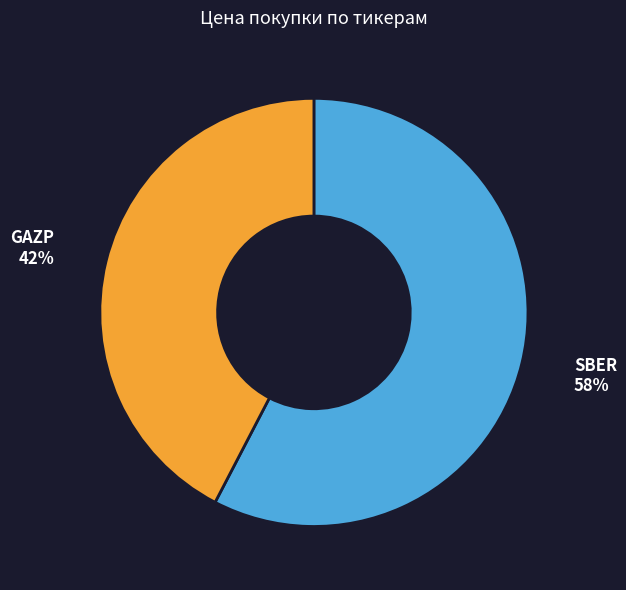

How many slices are in this pie chart?

2